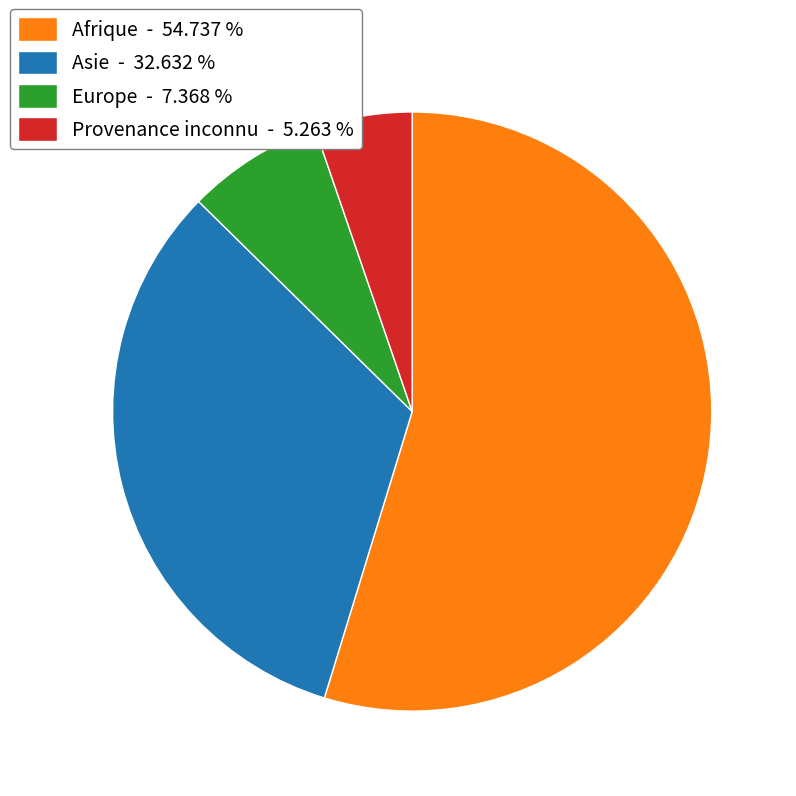

Rank the categories by value from lowest to highest.

Provenance inconnu - 5.263 %, Europe - 7.368 %, Asie - 32.632 %, Afrique - 54.737 %